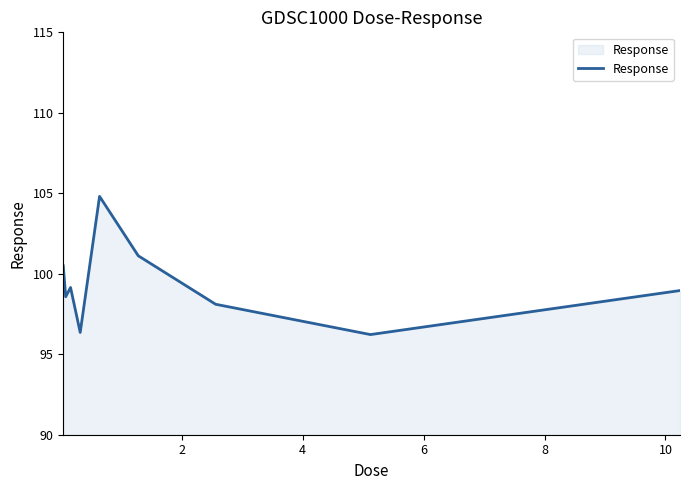

What is the minimum value shown in the chart?

96.2